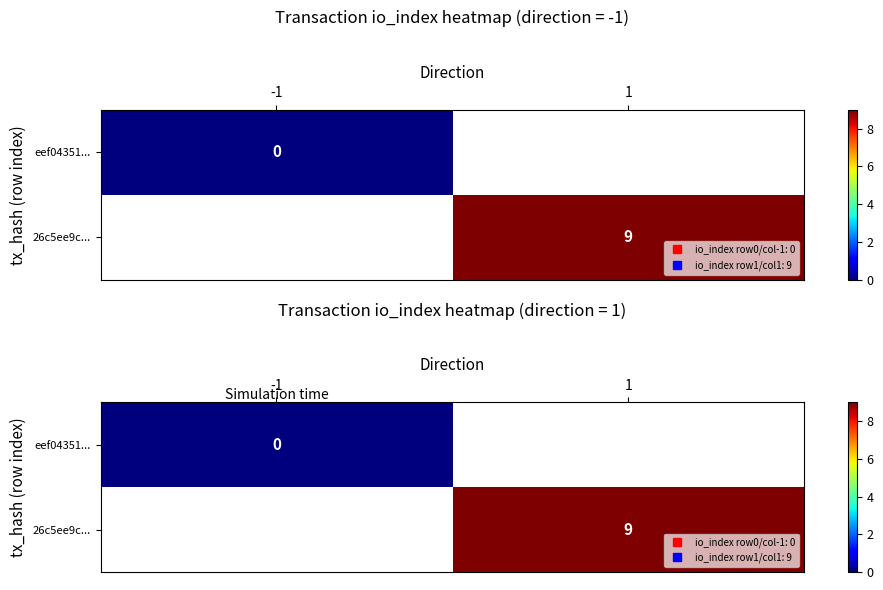

The value of eef04351... at -1 is 0.0. True or false?

True